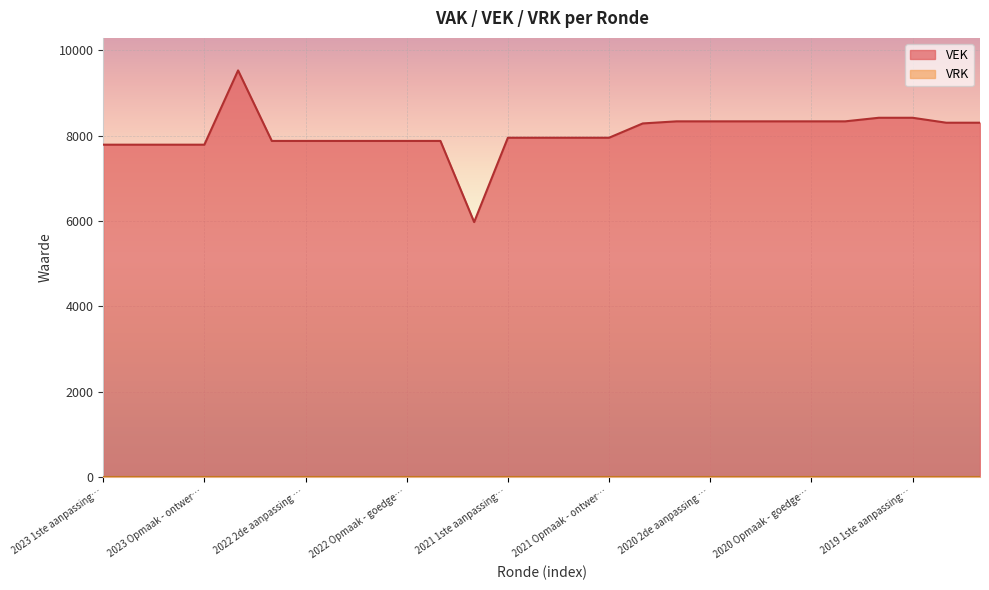

How many points are higher than both their immediate neighbors (excluding endpoints)?

1